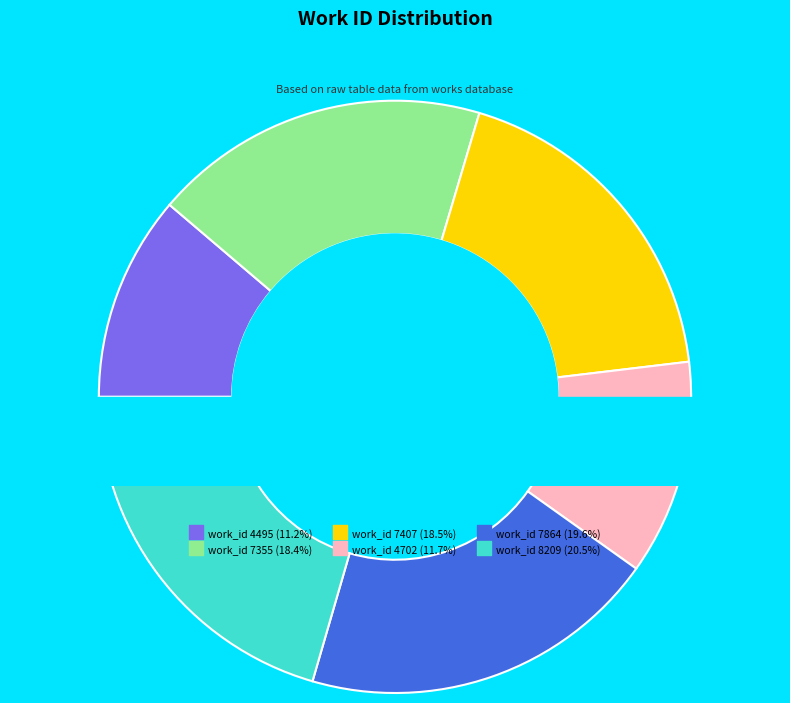

The work_id 7355 slice represents 29% of the pie. True or false?

False